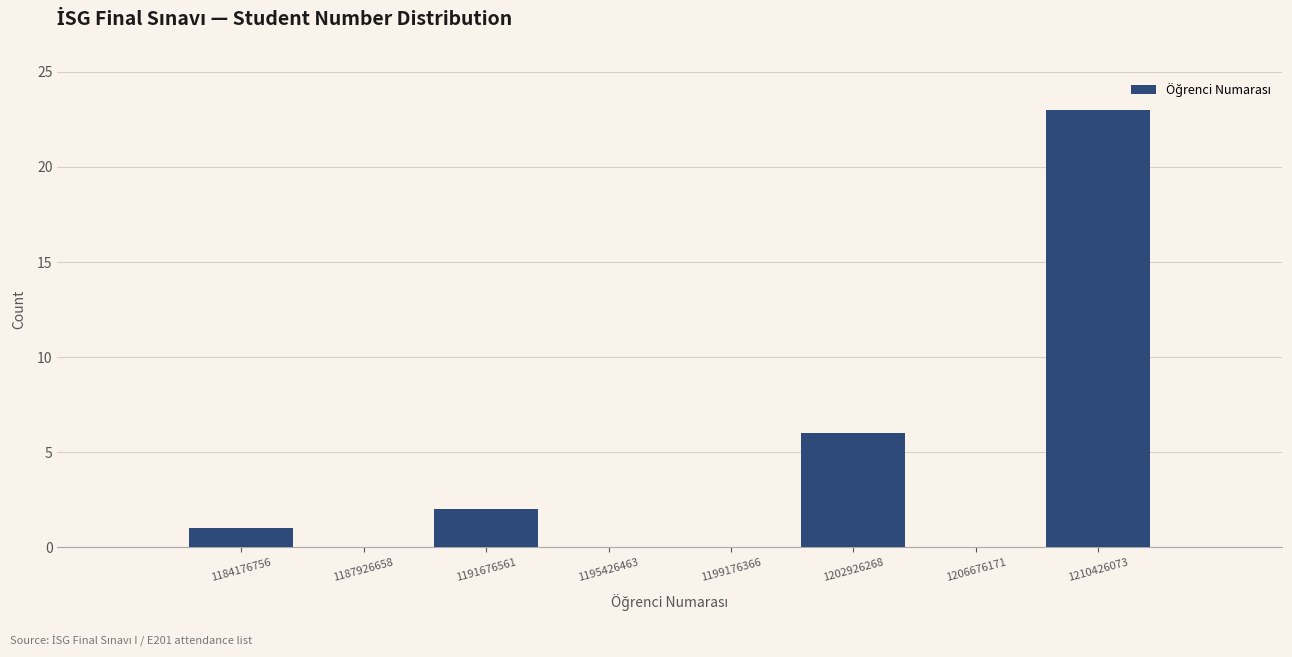

What is the height of the bar covering 1201000000 to 1205000000 on the x-axis? Neither the bar edges nor the heights are printed on the chart, so give them approximately, as read against the axes.

6